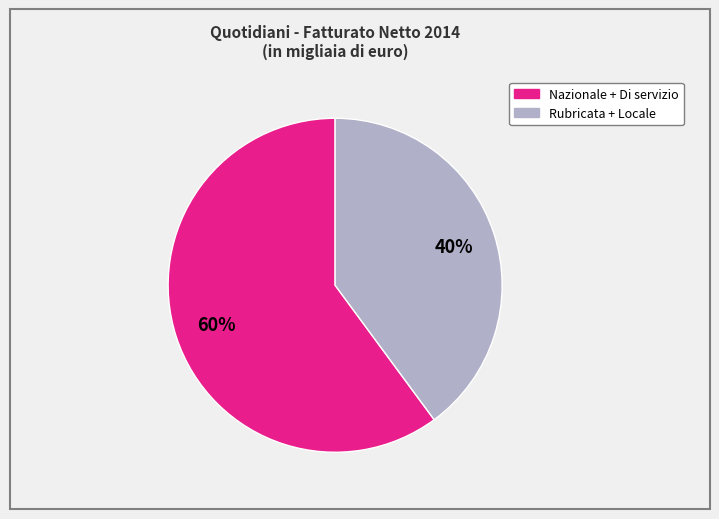

Count the number of slices in the pie.

2